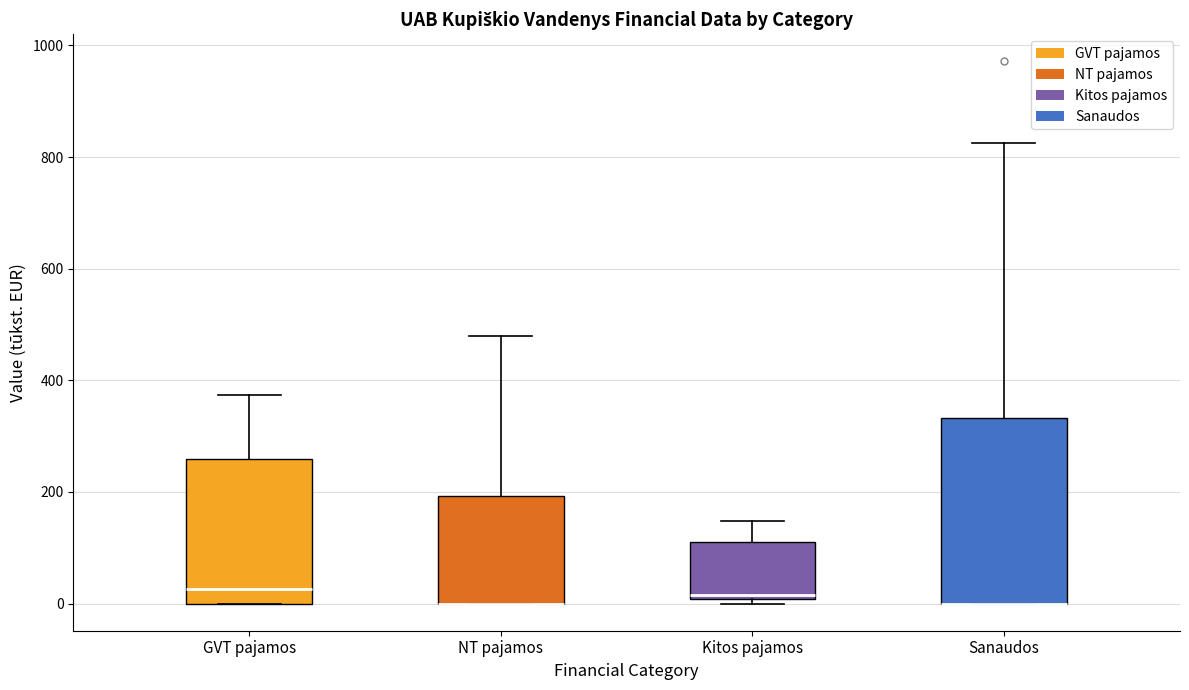

Which box is the tallest, from its lower edge to its upper edge?

Sanaudos